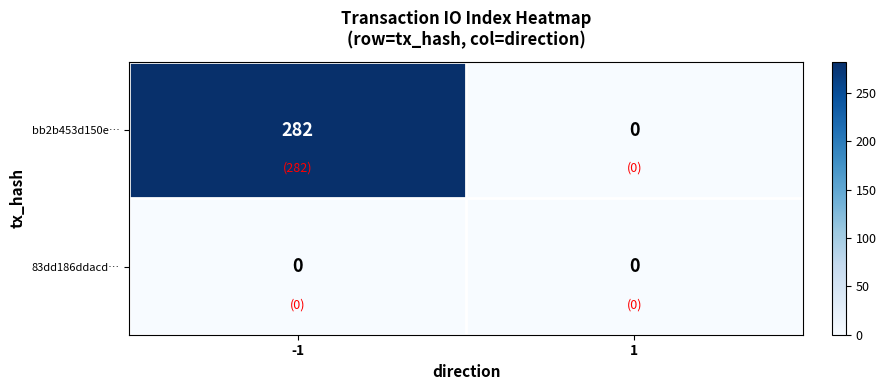

Reading left to right, list all the values displayed in this chart.

bb2b453d150e…: -1=282	1=0
83dd186ddacd…: -1=0	1=0